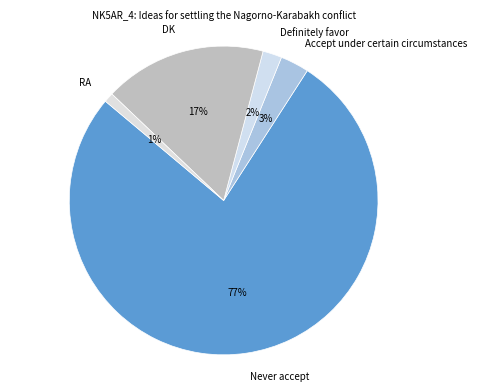

What is the majority slice?

Never accept